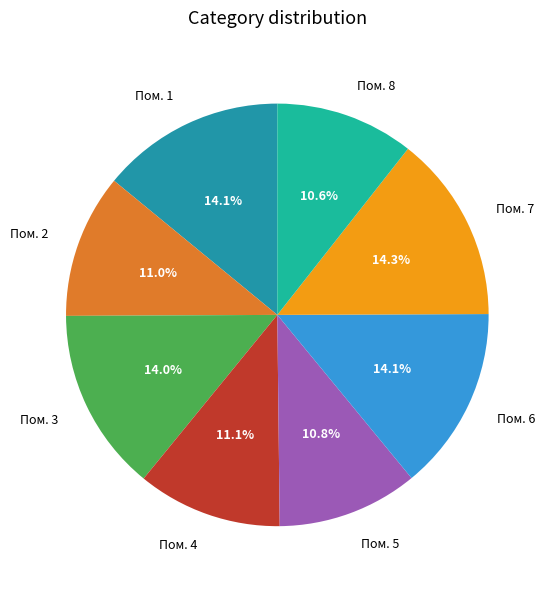

Is Пом. 2 the majority of the pie?

No